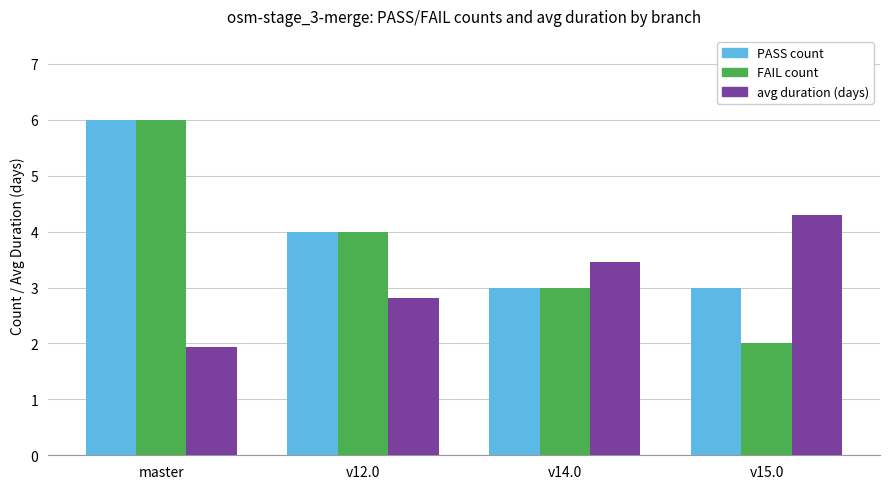

What is the total value across all series at master?

13.9